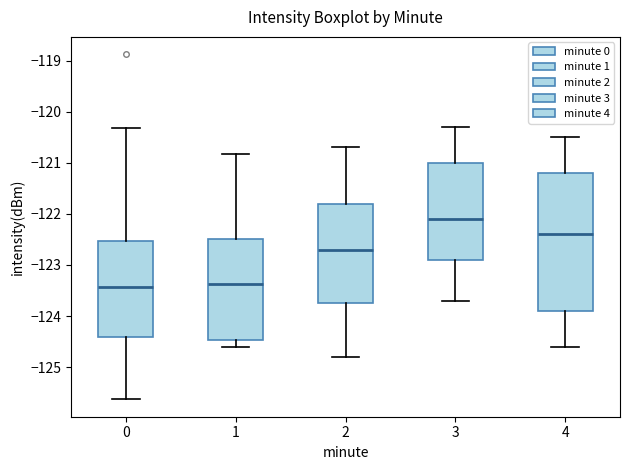

Comparing the boxes themselves (not the whiskers), which one is the tallest?

4